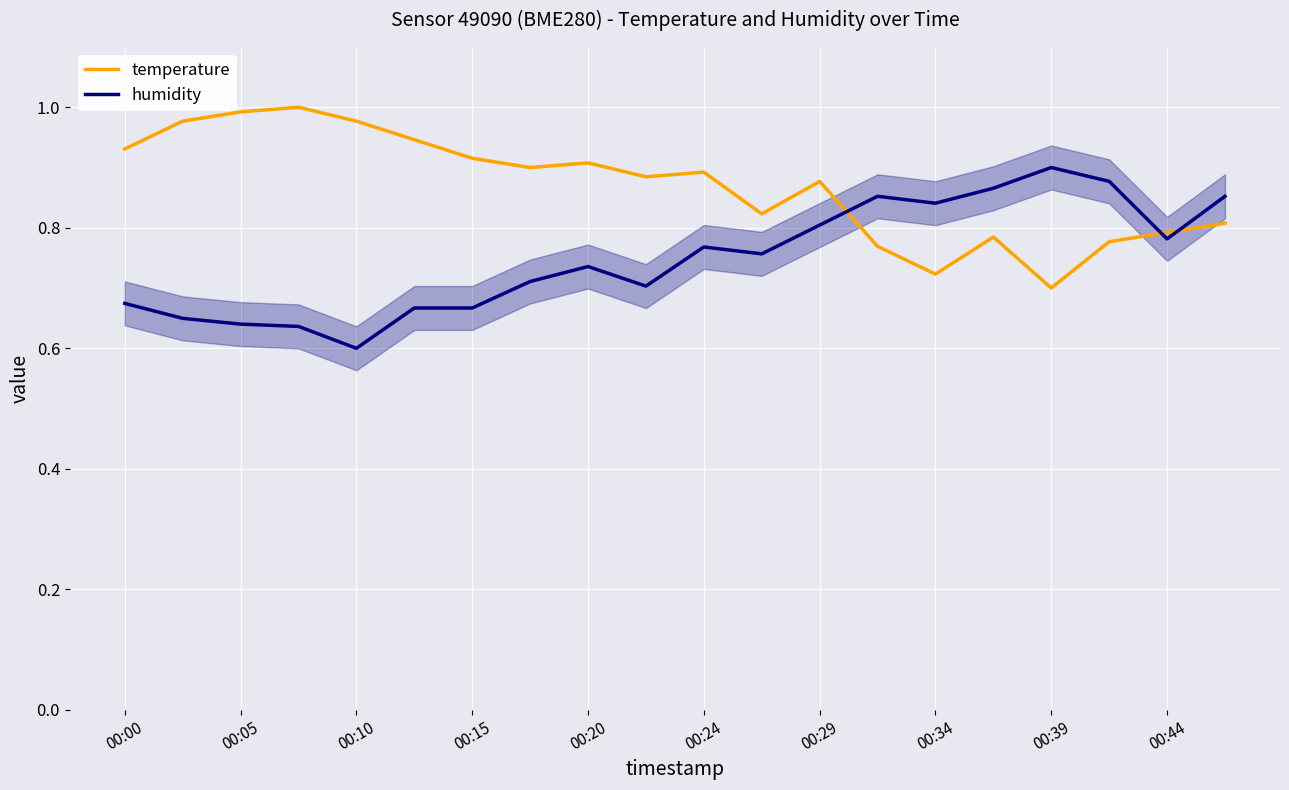

How many lines are shown in the chart?

2